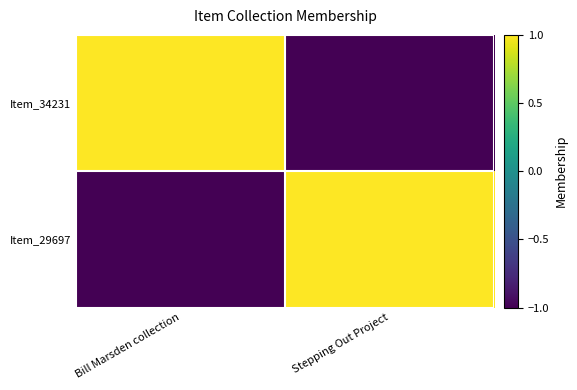

Between Bill Marsden collection and Stepping Out Project, which is larger?

Bill Marsden collection